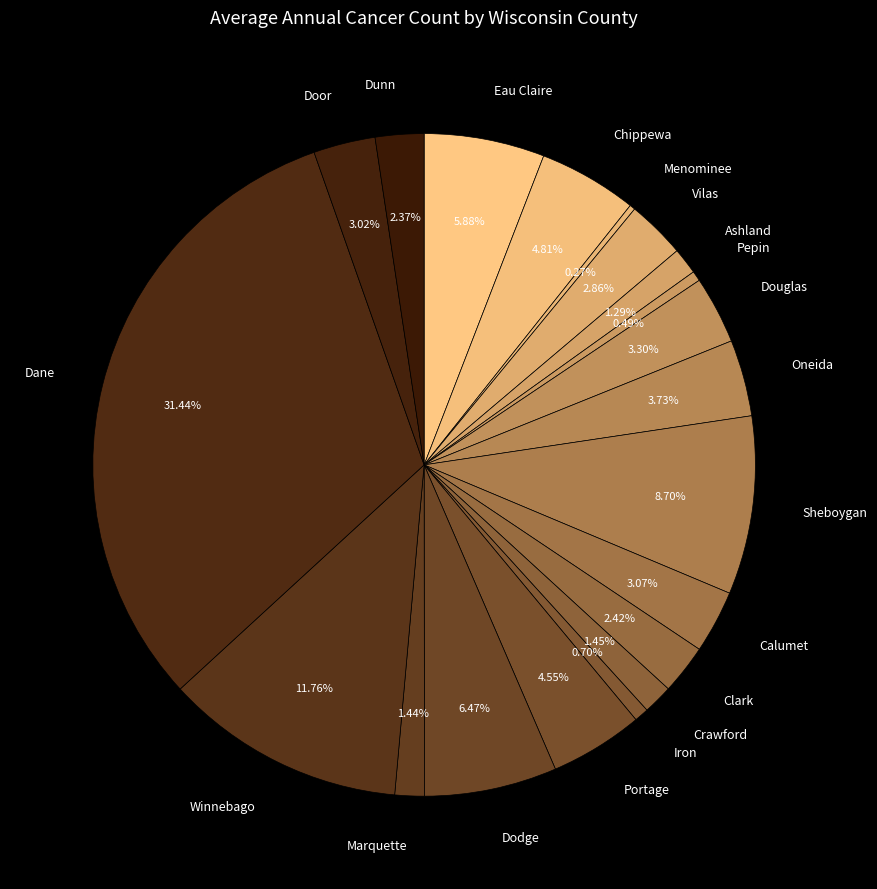

How many segments does this pie chart have?

20